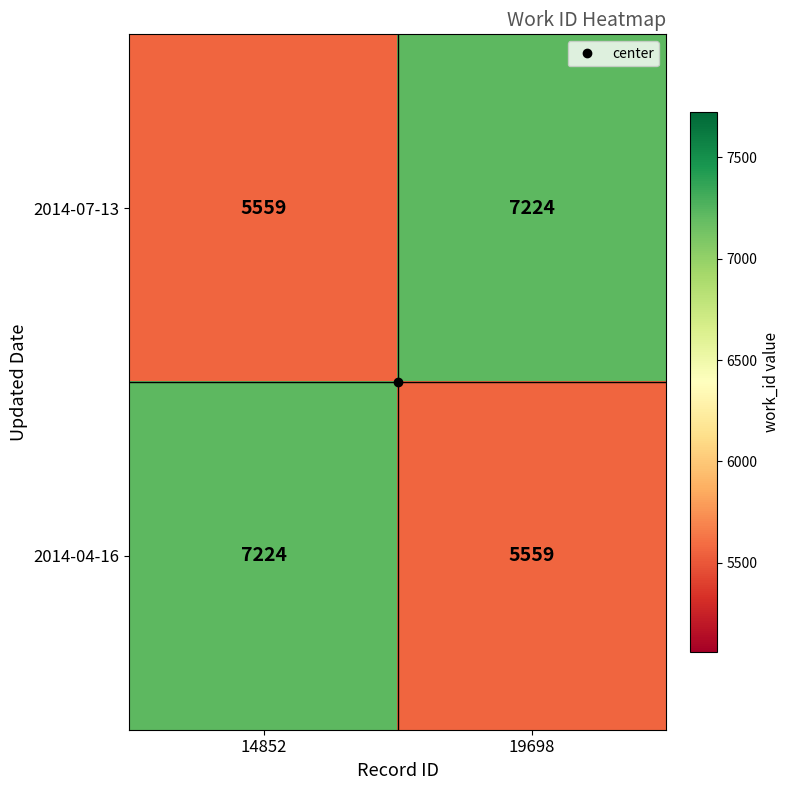

What is the spread (max minus min) of values at 19698?

1665